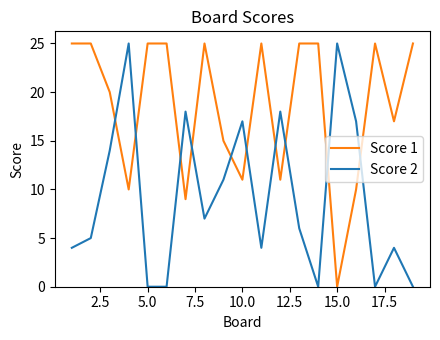

Rank the series by their average value, from highest to lowest.

Score 1, Score 2